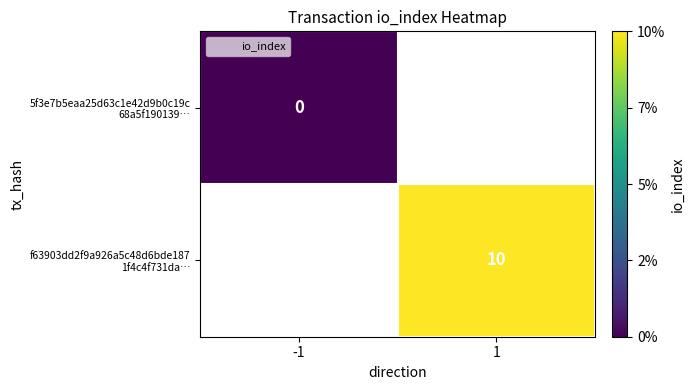

What is the greatest value displayed?

10.0